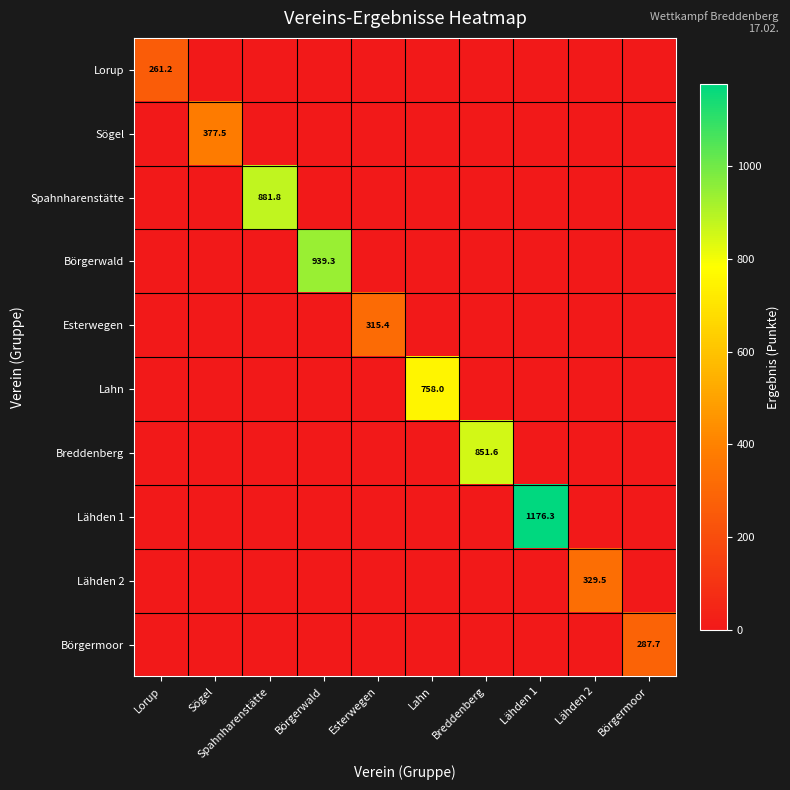

What is the total value across all series at Börgermoor?

287.7